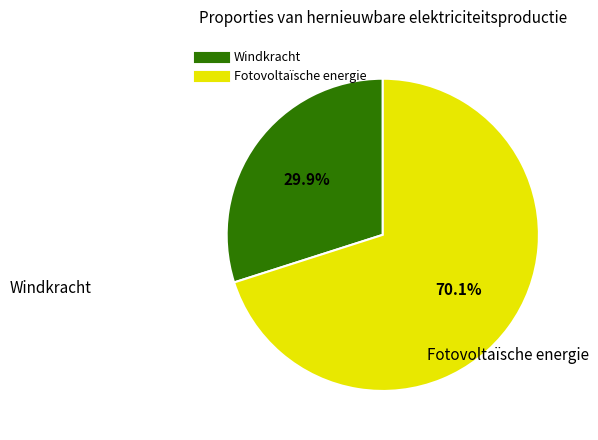

How many slices are in this pie chart?

2